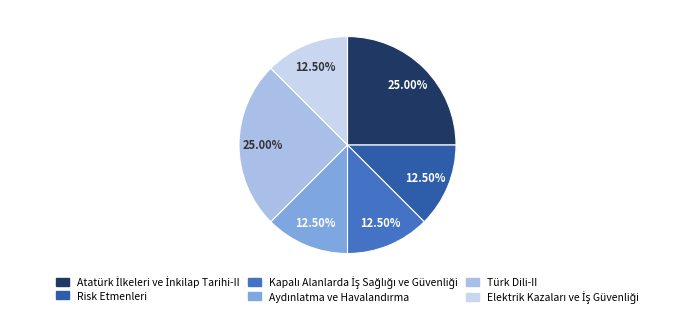

How many slices are in this pie chart?

6